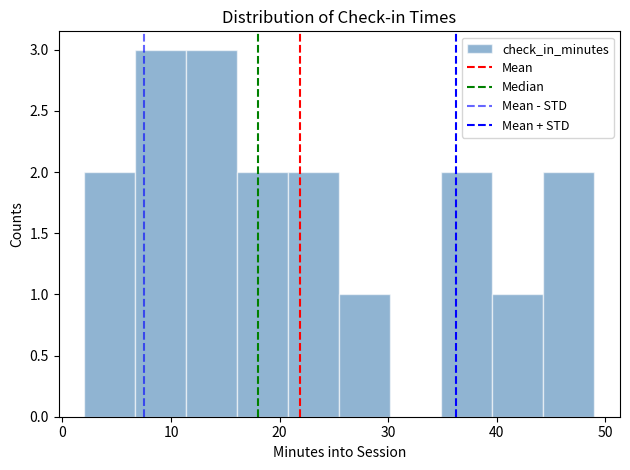

Reading left to right, list every bar in this chart as the range it spans on the x-axis followed by its height. Neither the bar edges nor the heights are printed on the chart, so give them approximately, as read against the axes.

2.0 to 6.7: 2
6.7 to 11.4: 3
11.4 to 16.1: 3
16.1 to 20.8: 2
20.8 to 25.5: 2
25.5 to 30.2: 1
30.2 to 34.9: 0
34.9 to 39.6: 2
39.6 to 44.3: 1
44.3 to 49.0: 2